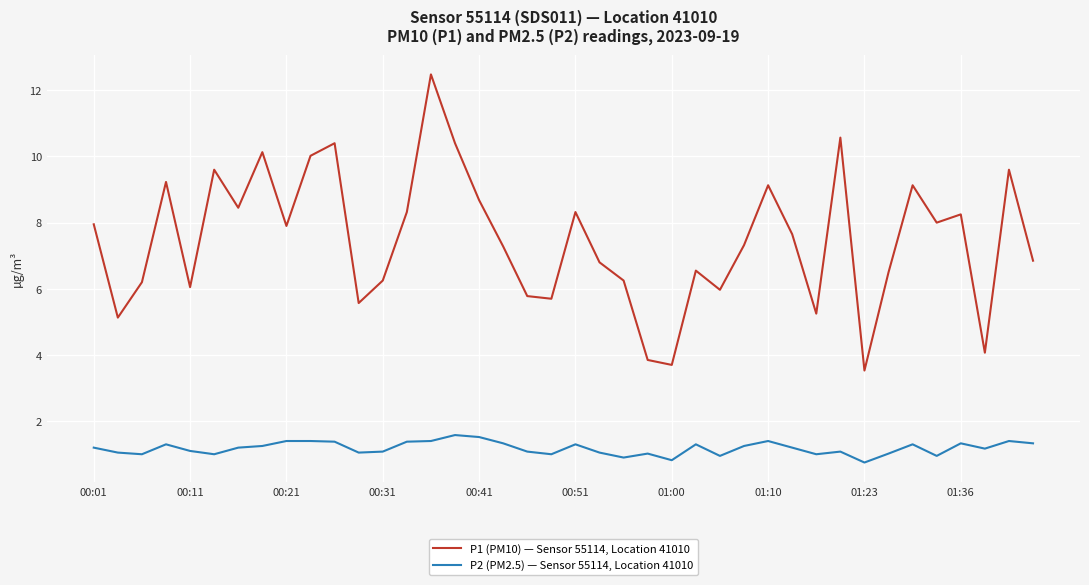

How many lines are shown in the chart?

2